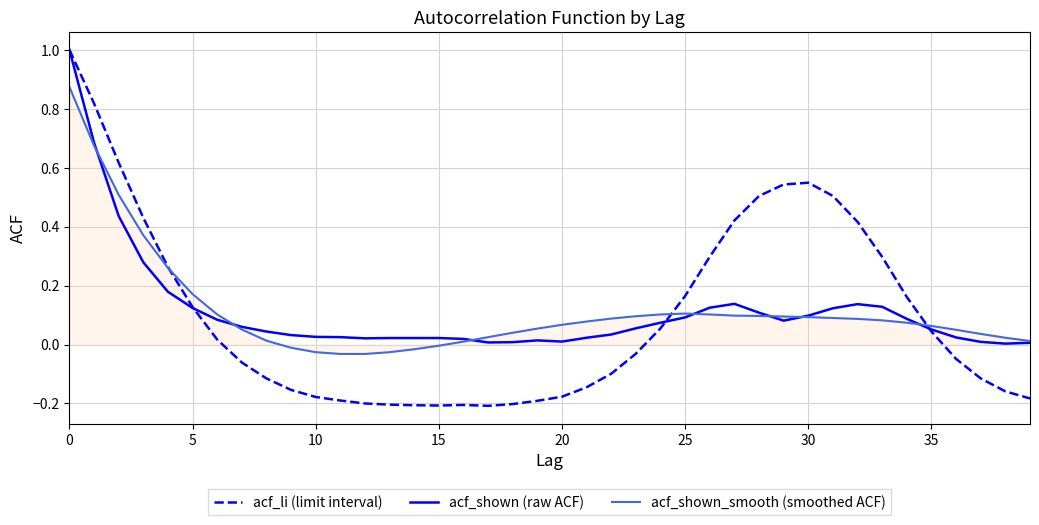

What is the maximum value for acf_li (limit interval)?

1.0